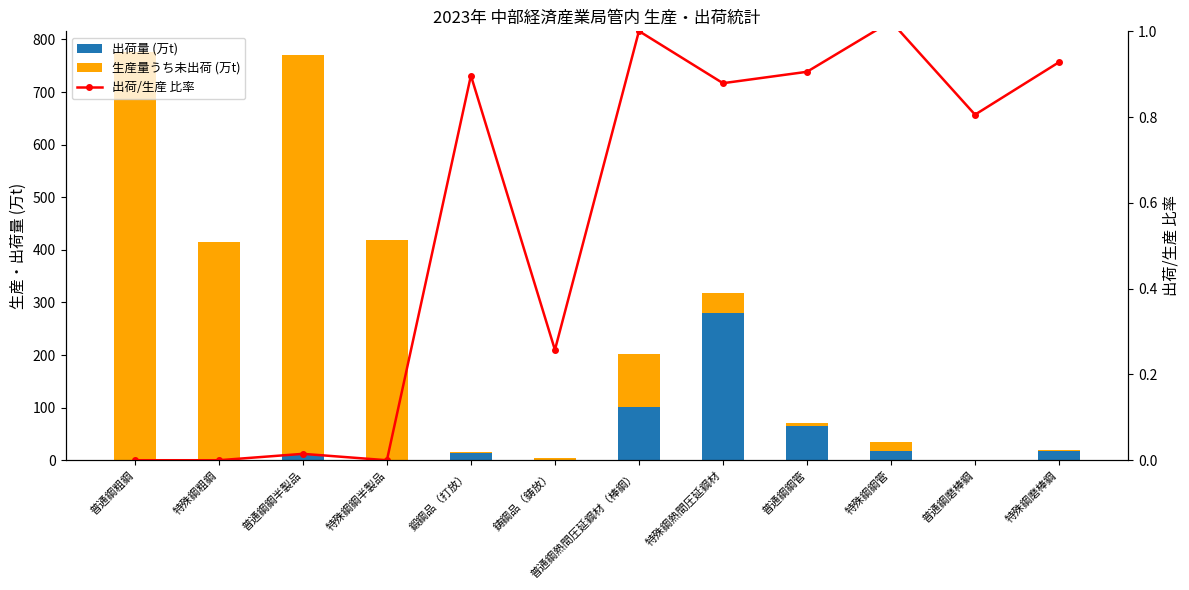

What are all the series names shown in the legend?

出荷量 (万t), 生産量うち未出荷 (万t), 出荷/生産 比率